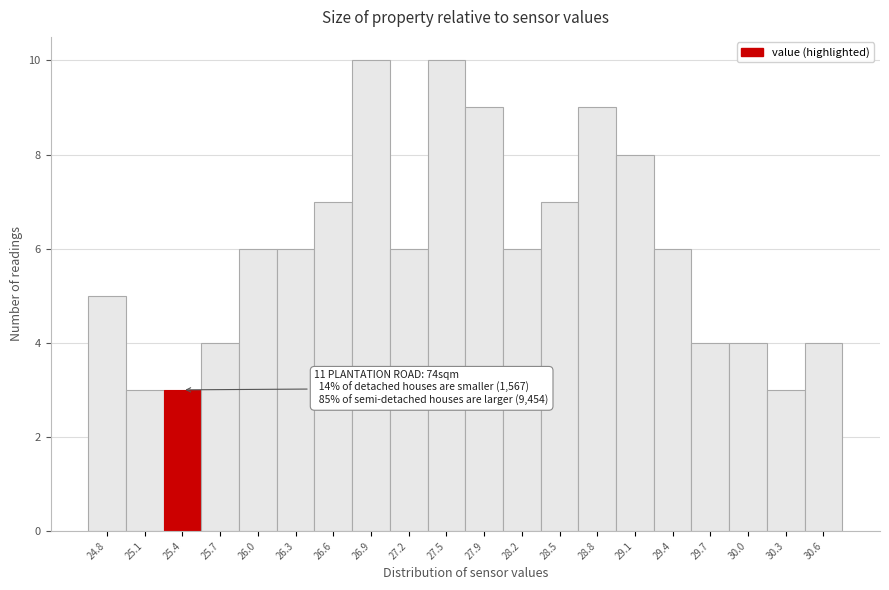

Reading right to left, transcribe all the data shown in this chart.

4	3	4	4	6	8	9	7	6	9	10	6	10	7	6	6	4	3	3	5